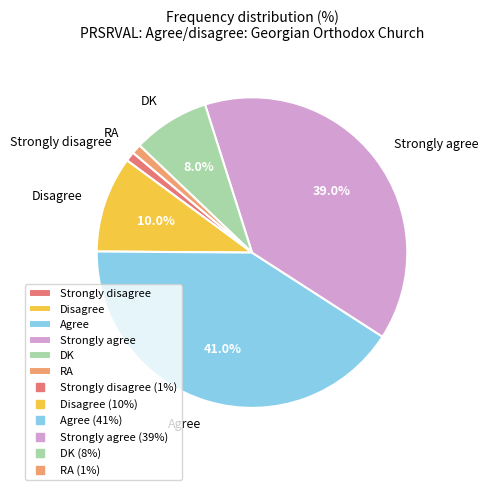

Do Agree and Strongly disagree together represent more than half of the pie?

No